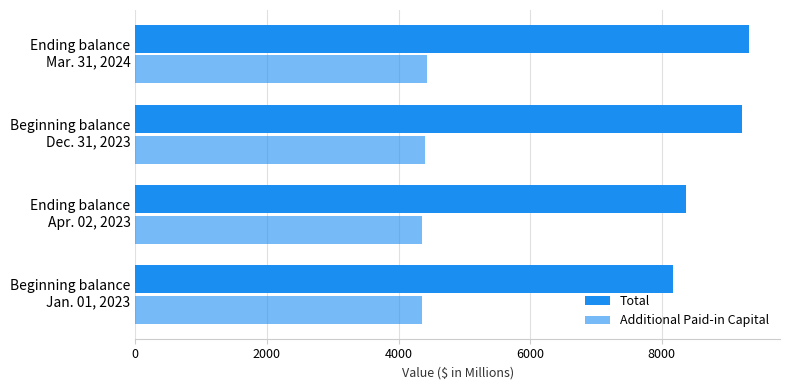

Count the number of data series in this chart.

2